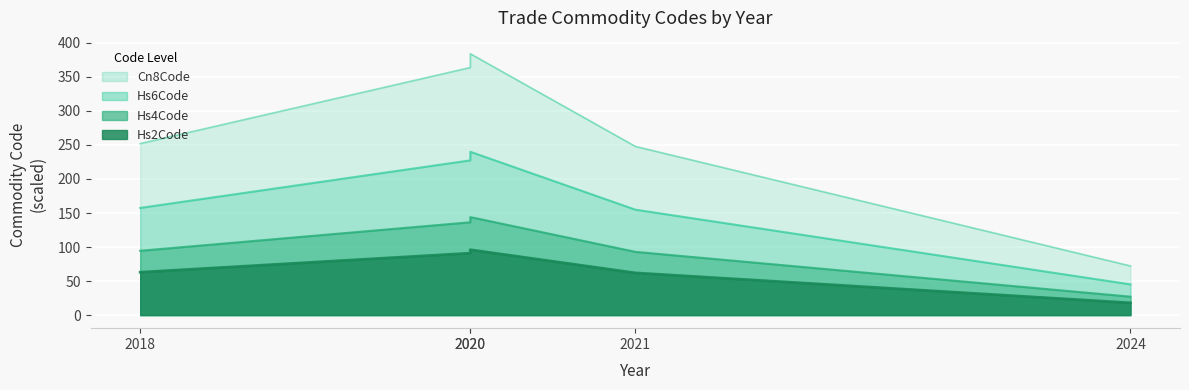

How many values in the Hs2Code series exceed 63?

2